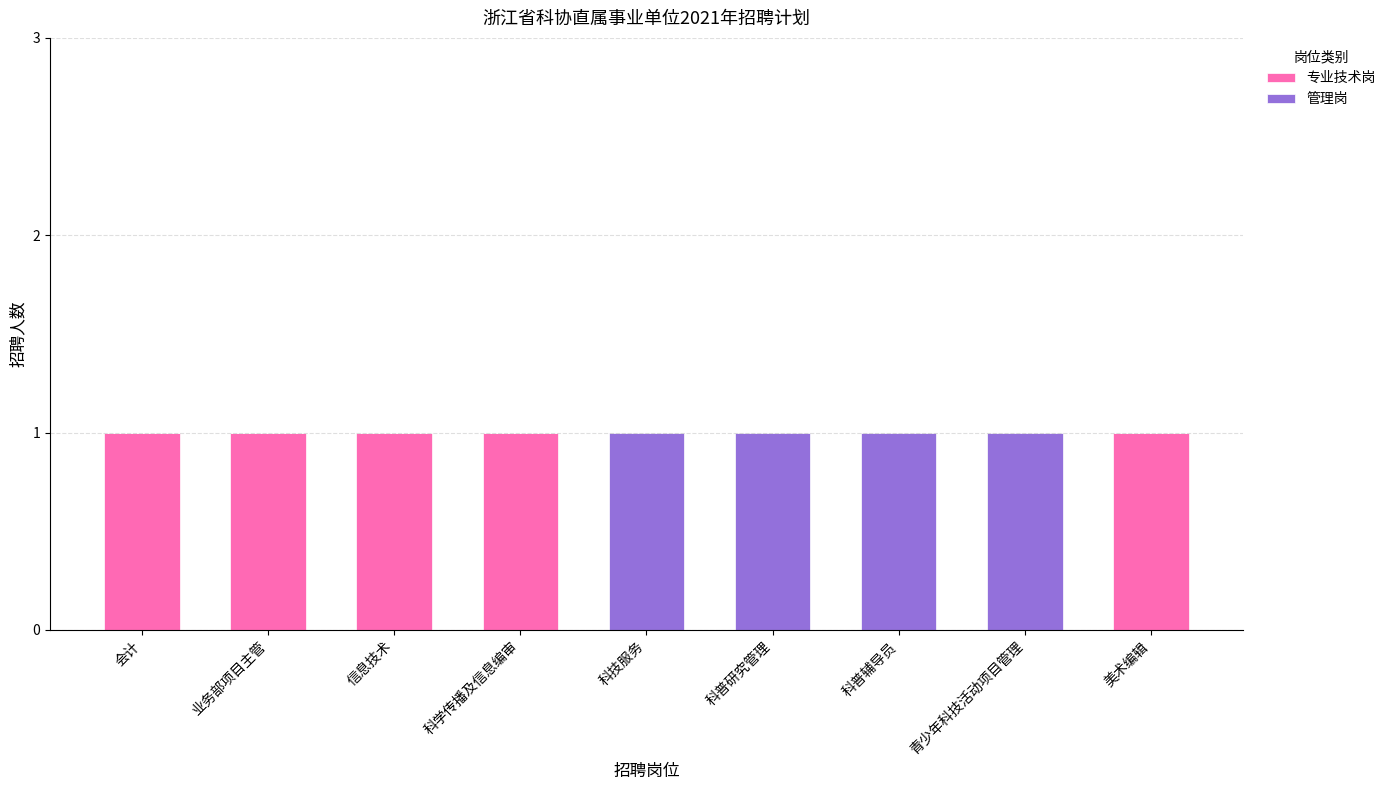

What is the difference between the 专业技术岗 values at 科普研究管理 and 业务部项目主管?

1